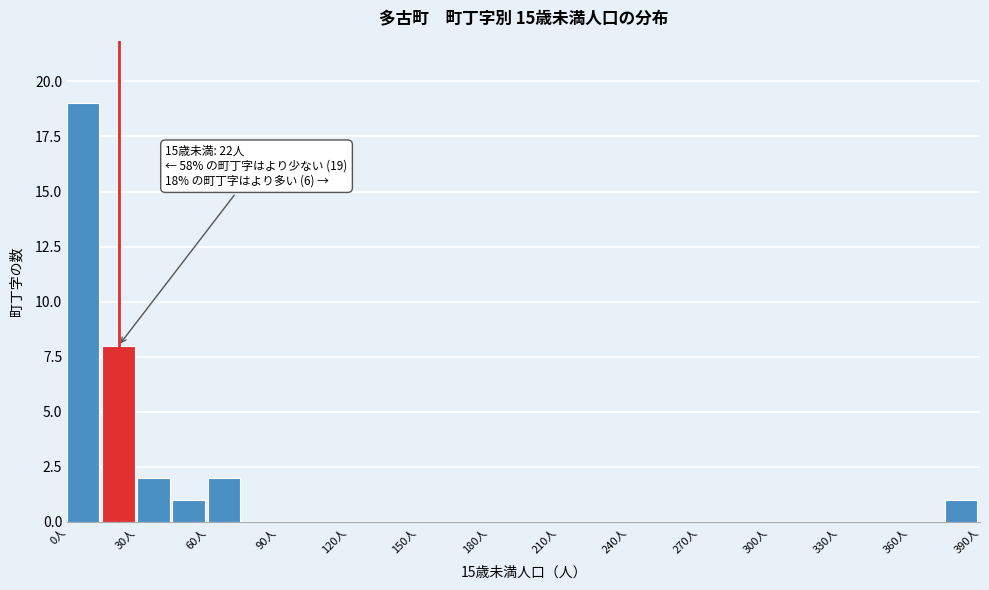

Around what value on the x-axis is the tallest bar? Give the approximate position of its centre, as read against the axis.

5